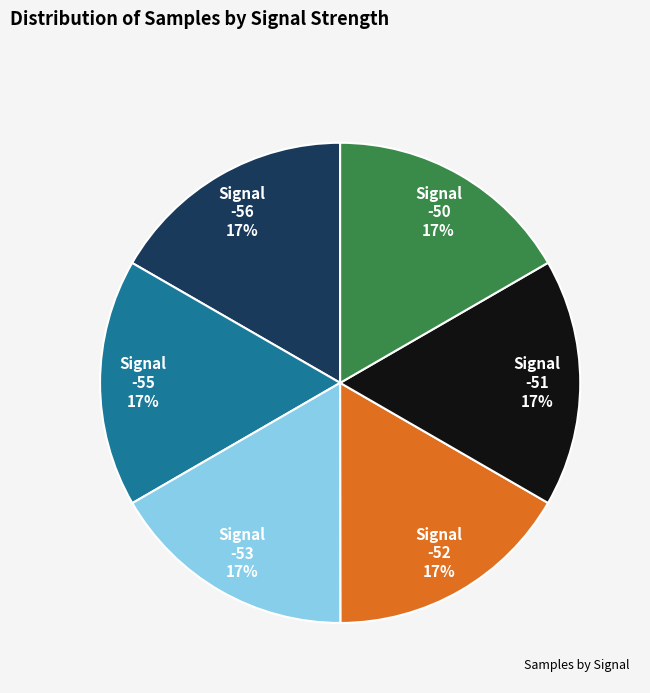

Is there a majority slice in this chart?

No